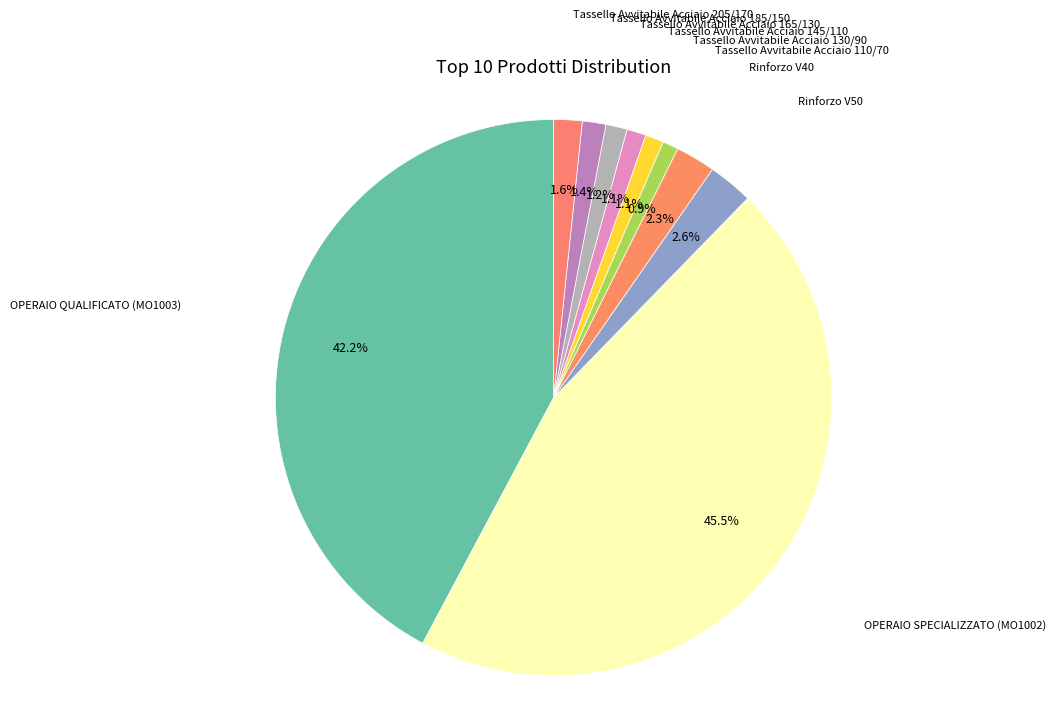

How many slices are in this pie chart?

10